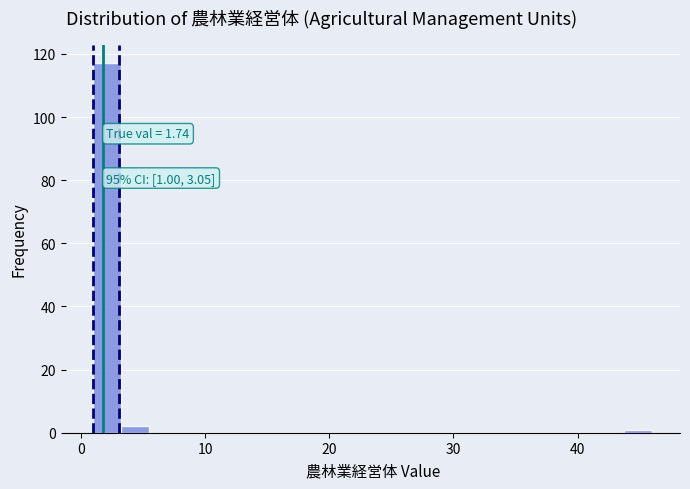

Around what value on the x-axis is the tallest bar? Give the approximate position of its centre, as read against the axis.

2